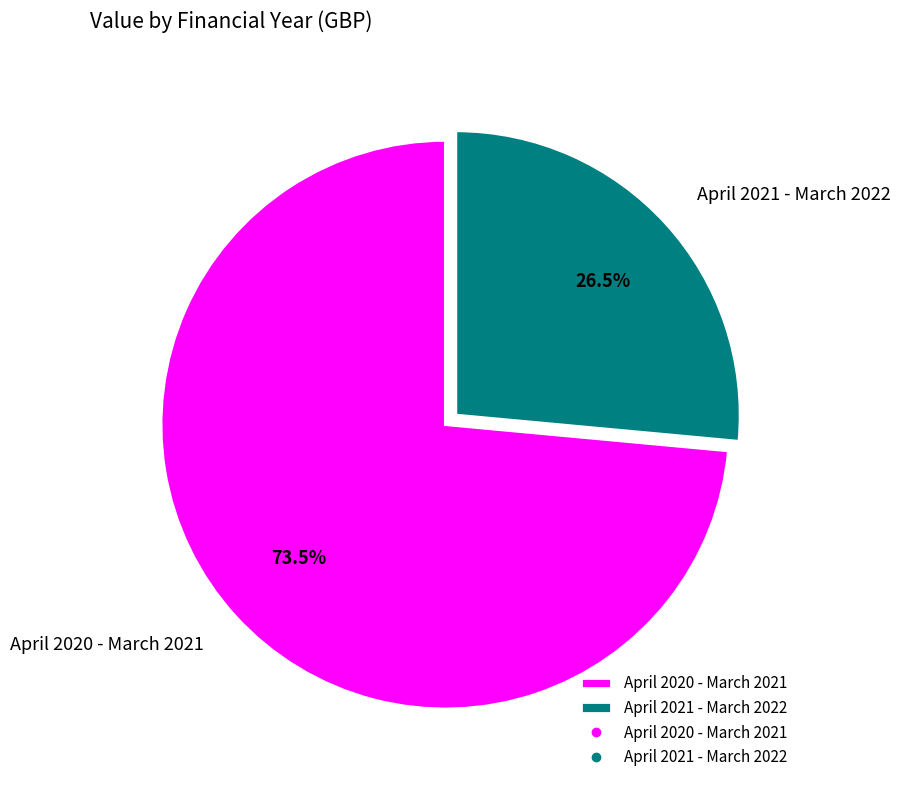

To the nearest percent, what is the combined percentage of April 2021 - March 2022 and April 2020 - March 2021?

100%